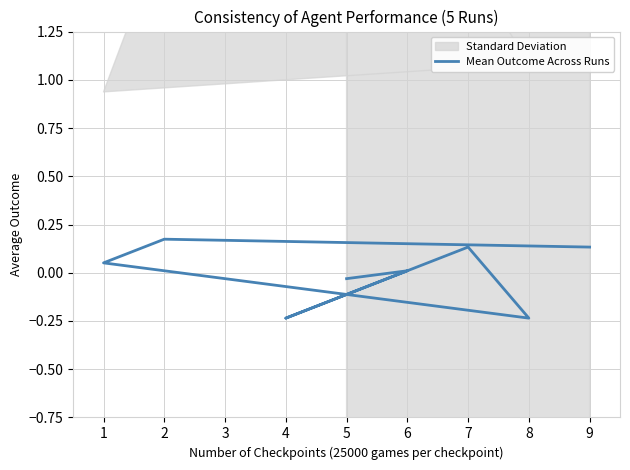

How many interior local valleys (lower than both neighbors) does the data have?

2